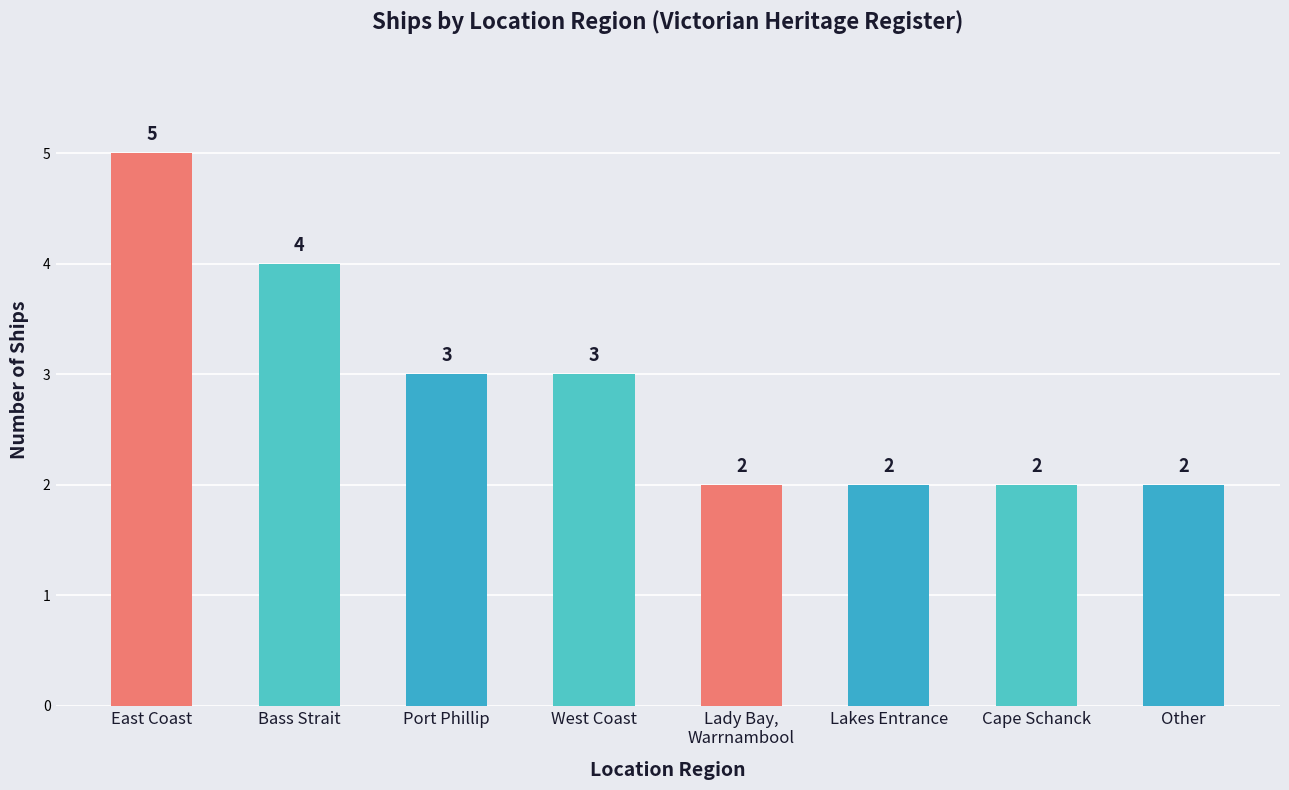

Count the values in the range 2 to 4.

7